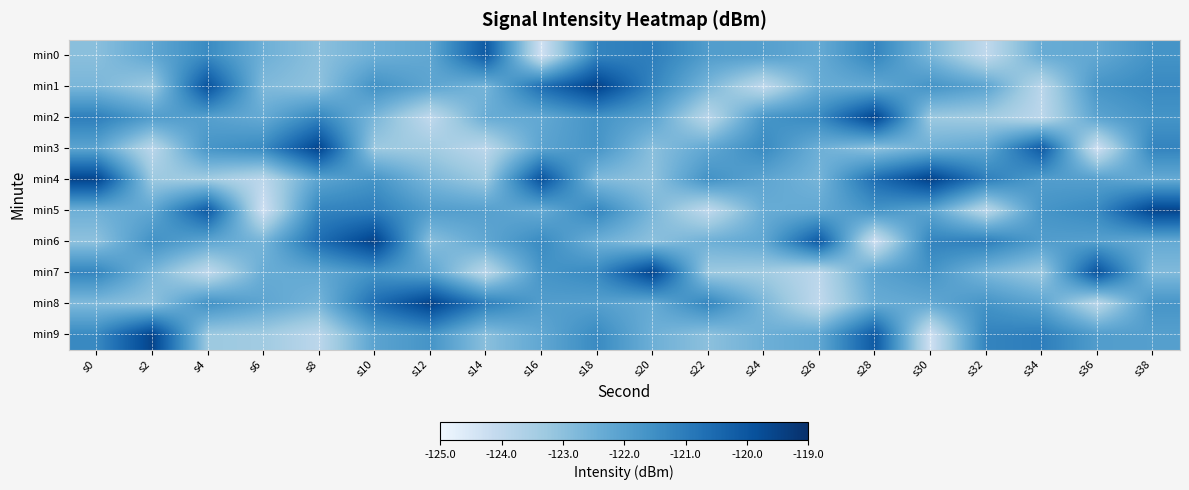

At how many categories does at least one series exceed -120?

13